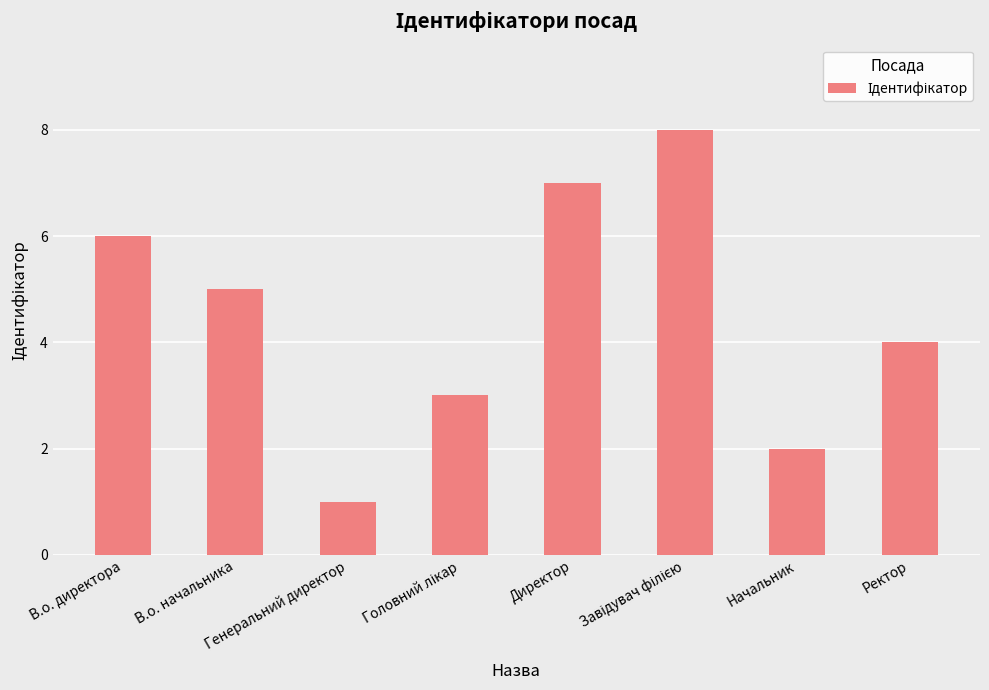

True or false: the data shows 1 at Генеральний директор.

True